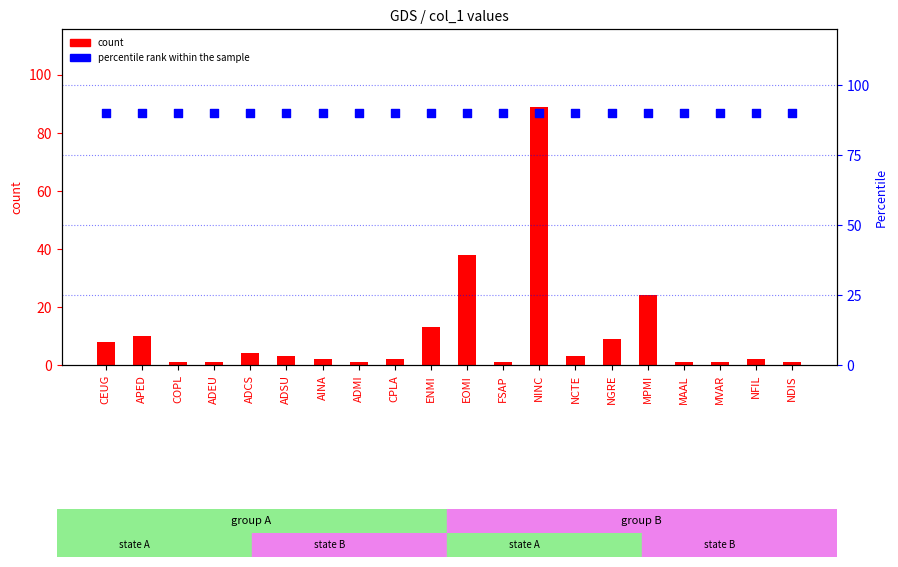

Which series reaches the minimum Y coordinate?

count